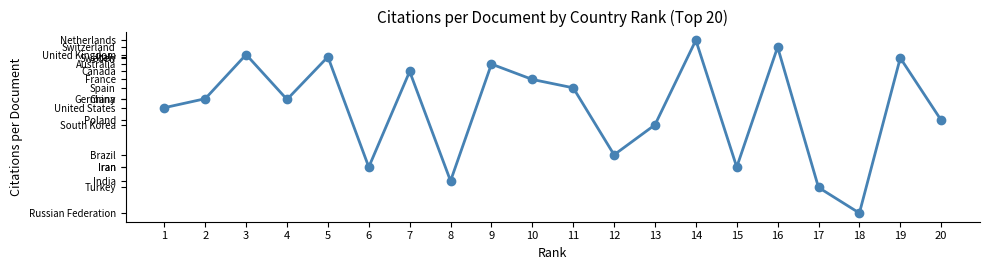

What is the difference between the values at 4 and 13?

2.0